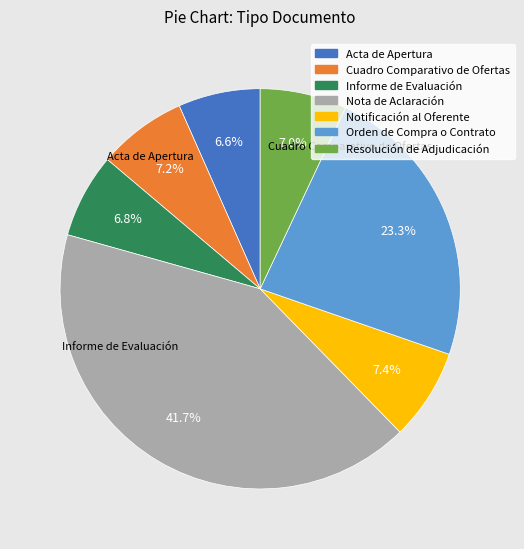

Is there a majority slice in this chart?

No